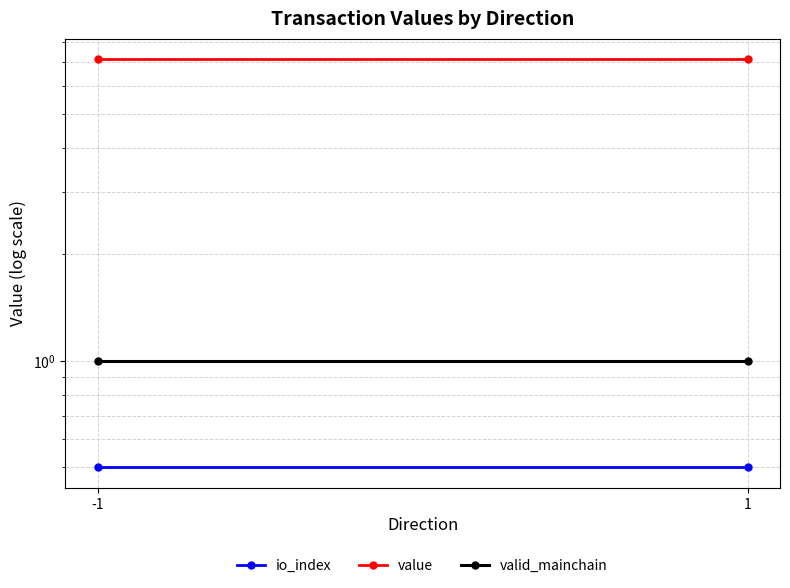

How many lines are shown in the chart?

3